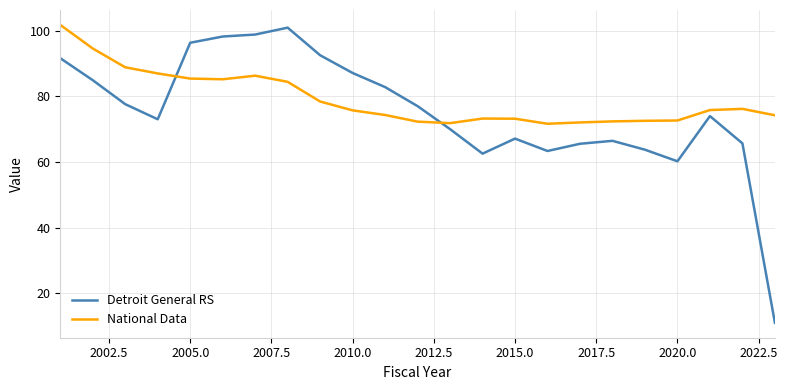

True or false: National Data and Detroit General RS intersect in this chart.

True